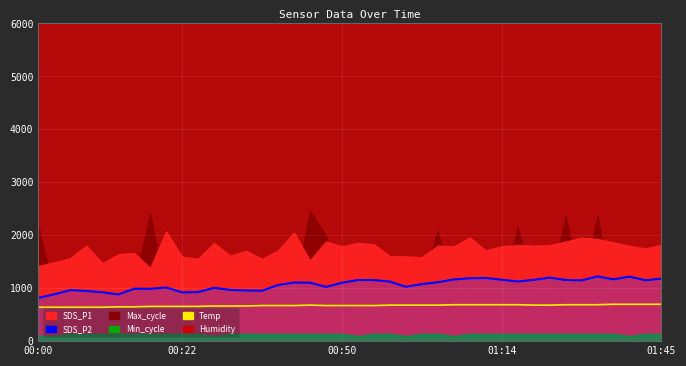

True or false: Temp (scaled) has more than 2 points higher than both neighbors.

False